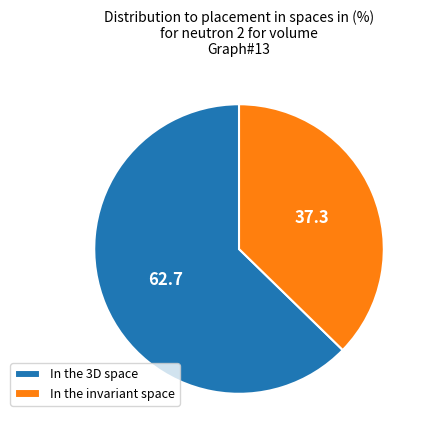

Which has a higher value, In the 3D space or In the invariant space?

In the 3D space